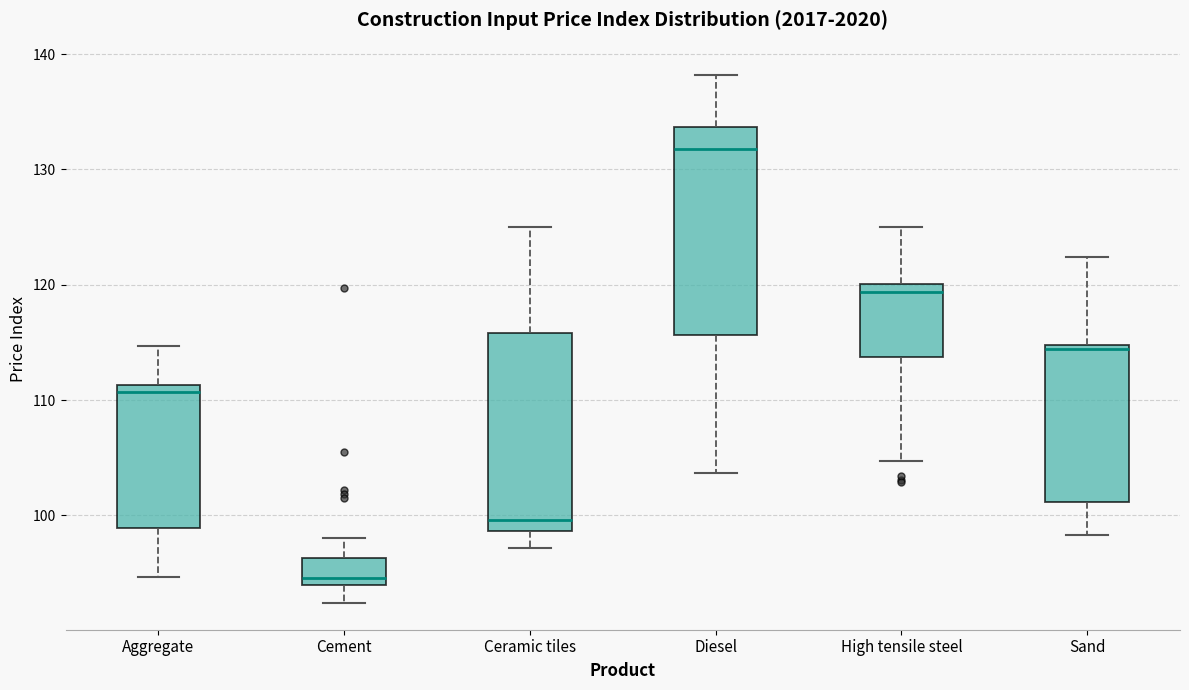

Reading left to right, transcribe this box plot: for each box, give where its median line is, the range the box spans, and where its two whiskers end, as read against the y-axis. The values are not printed on the chart, so give them approximately, as read against the axis.

Aggregate: median 111 (just below the box's upper edge), box 99 to 111, whiskers 95 to 115
Cement: median 95, box 94 to 96, whiskers 92 to 98
Ceramic tiles: median 100, box 99 to 116, whiskers 97 to 125
Diesel: median 132, box 116 to 134, whiskers 104 to 138
High tensile steel: median 119, box 114 to 120, whiskers 105 to 125
Sand: median 114, box 101 to 115, whiskers 98 to 122